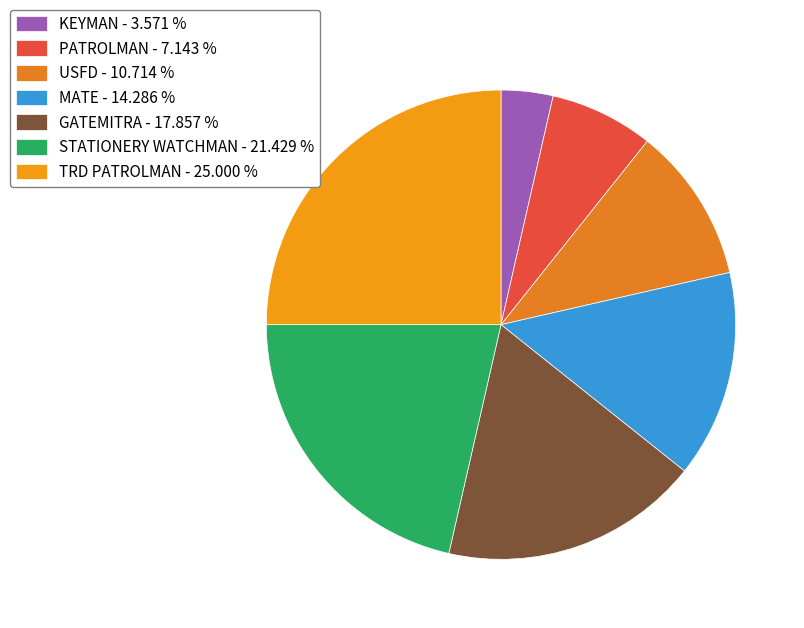

To the nearest percent, what is the combined percentage of TRD PATROLMAN and GATEMITRA?

43%